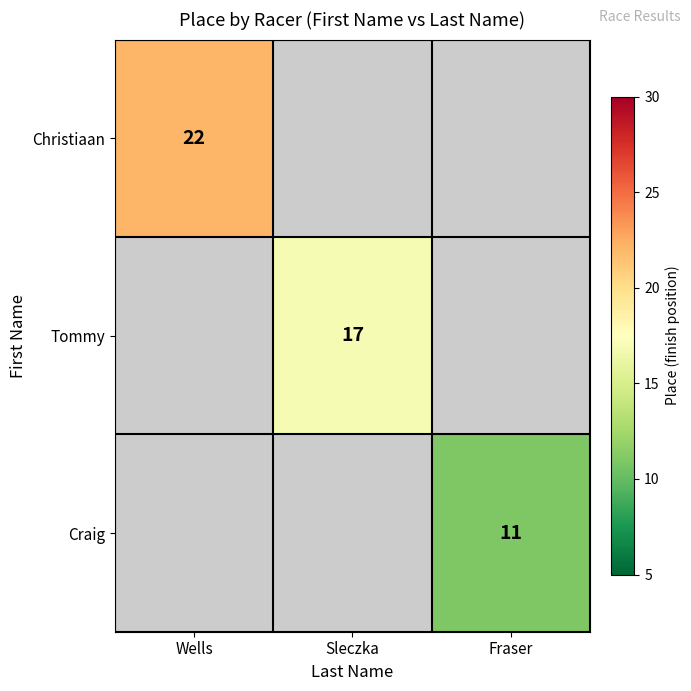

True or false: Christiaan has a value of 11 at Wells.

False